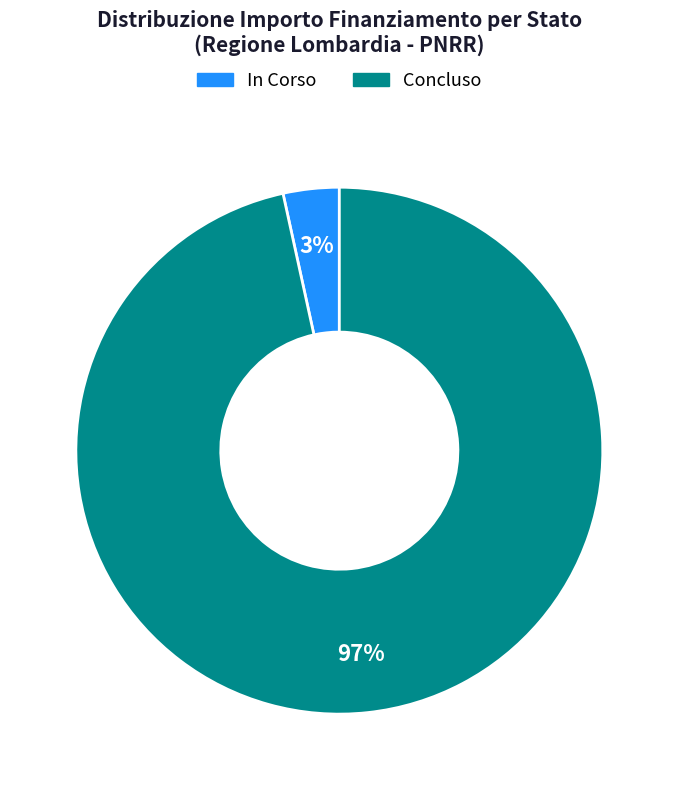

Rank the categories by value from lowest to highest.

In Corso, Concluso